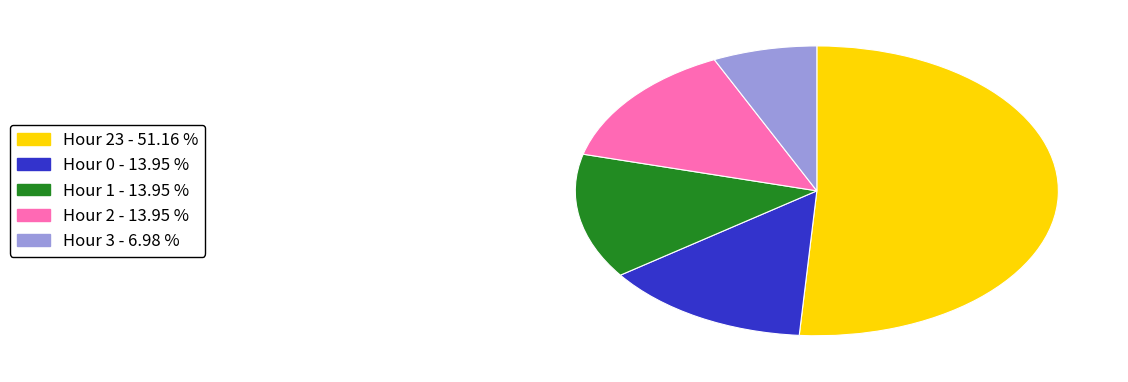

Is there any slice that represents more than half of the pie?

Yes